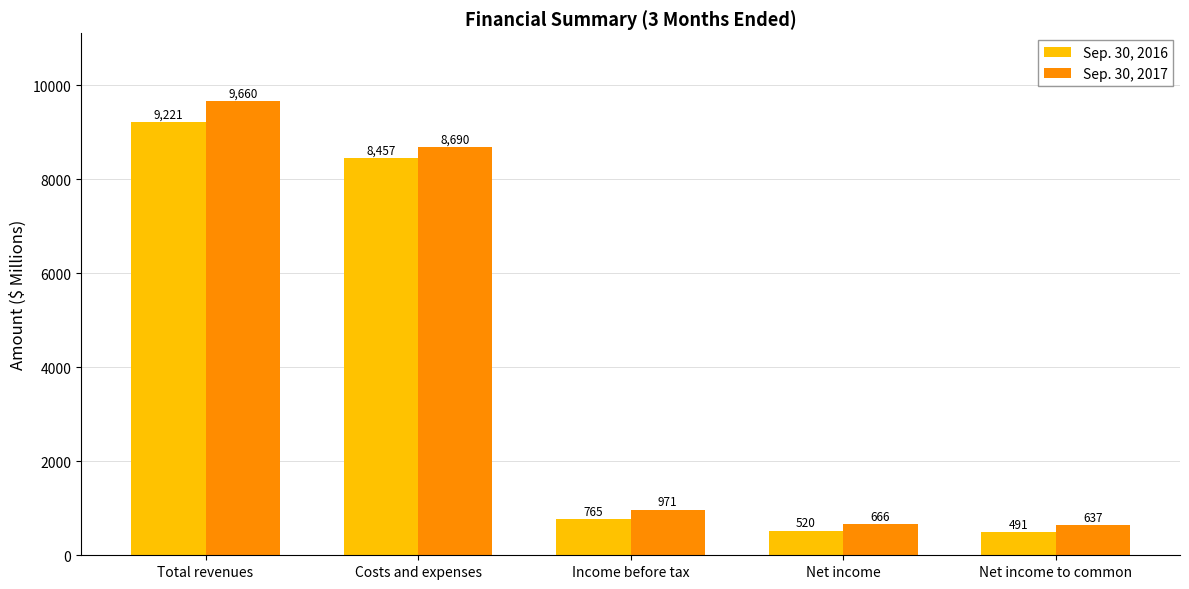

Is it true that Sep. 30, 2017 equals 1120 at Net income?

False